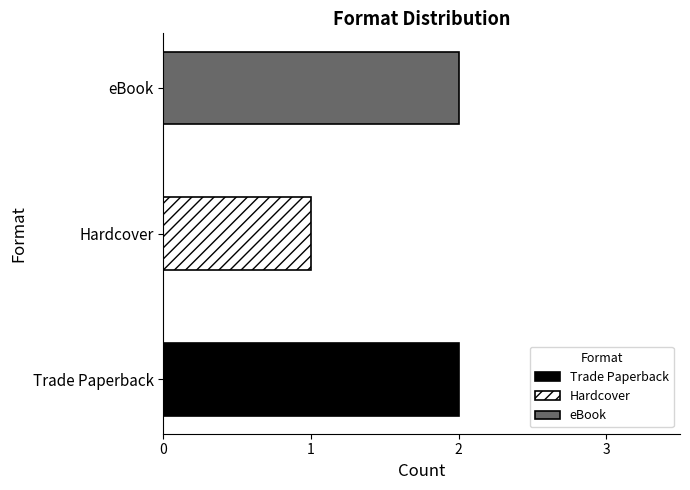

What is the label of the 1st bar from the right?

eBook